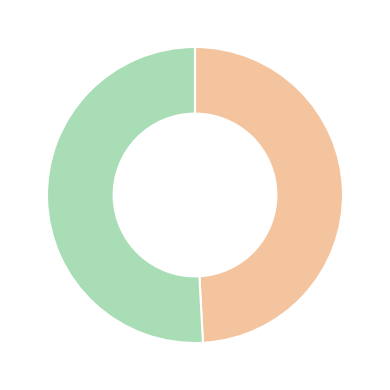

Does any single category account for the majority?

Yes